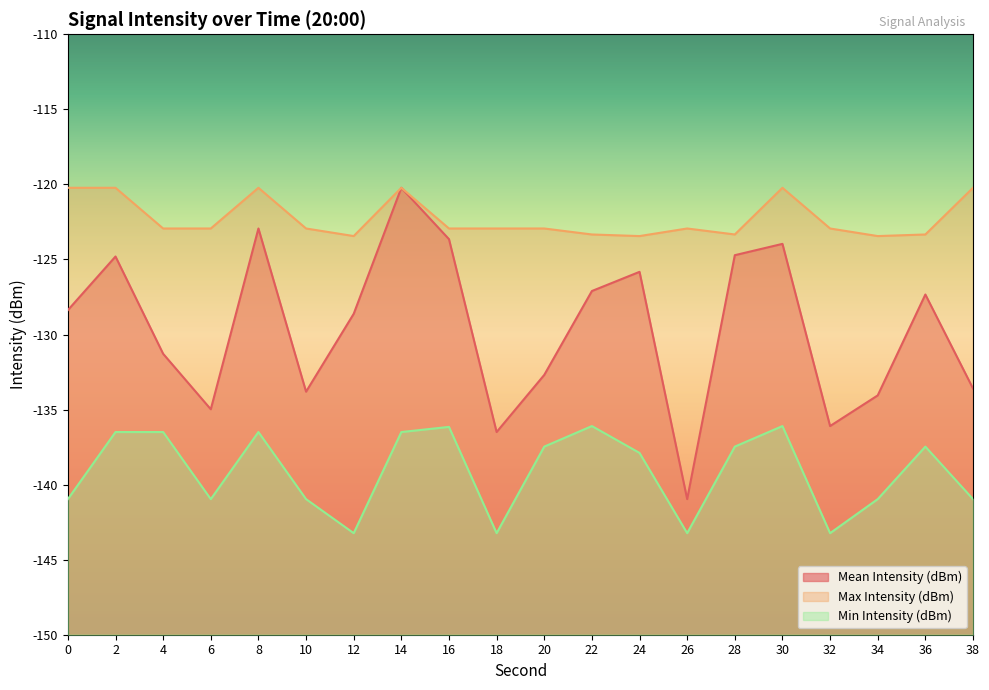

Reading left to right, extract all data points from this chart.

Mean Intensity (dBm): -128.4	-124.8	-131.3	-135.0	-122.9	-133.8	-128.6	-120.2	-123.6	-136.5	-132.7	-127.1	-125.8	-141.0	-124.7	-124.0	-136.1	-134.1	-127.3	-133.6
Max Intensity (dBm): -120.2	-120.2	-122.9	-122.9	-120.2	-122.9	-123.4	-120.2	-122.9	-122.9	-122.9	-123.3	-123.4	-122.9	-123.3	-120.2	-122.9	-123.4	-123.3	-120.2
Min Intensity (dBm): -141.0	-136.5	-136.5	-141.0	-136.5	-141.0	-143.2	-136.5	-136.2	-143.2	-137.5	-136.1	-137.9	-143.2	-137.5	-136.1	-143.2	-141.0	-137.5	-141.0